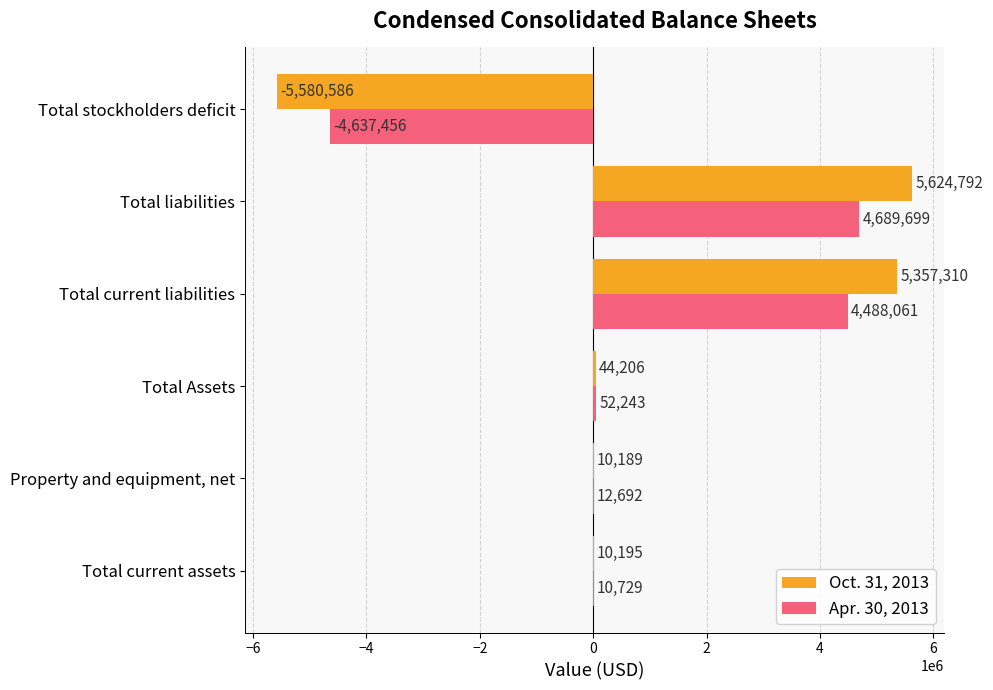

Is the value of Oct. 31, 2013 at Total current liabilities greater than the value of Apr. 30, 2013 at Total current assets?

Yes